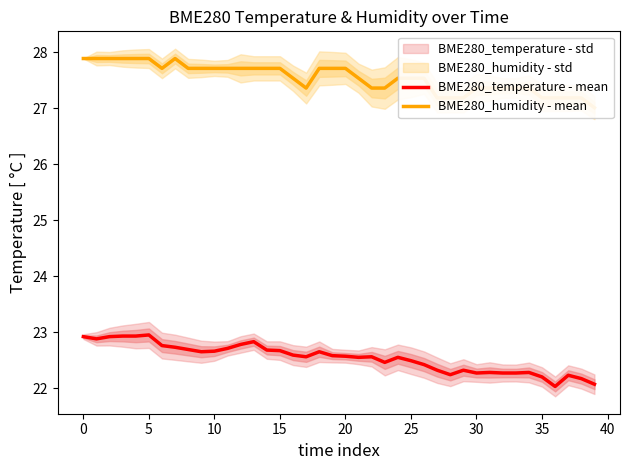

Count the number of data series in this chart.

2